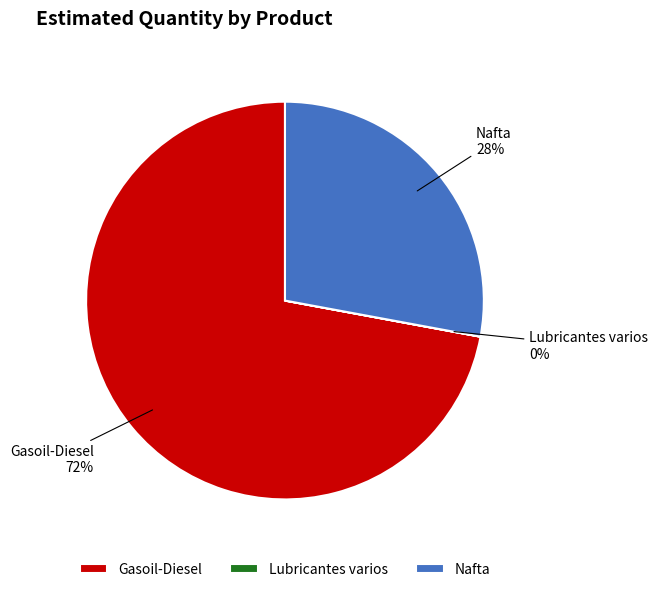

To the nearest percent, what is the average slice percentage?

33%